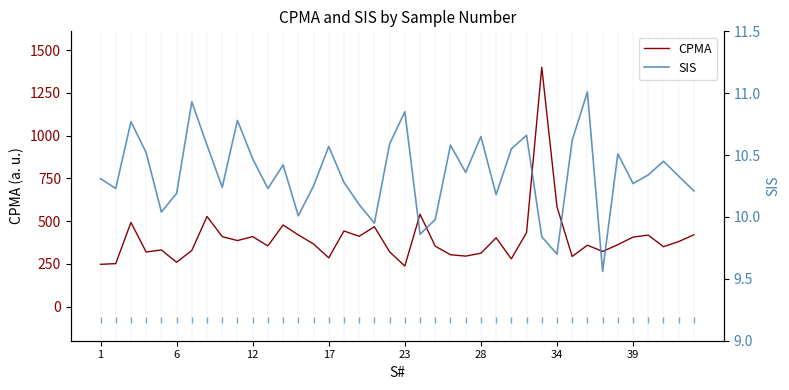

Does the chart display data point markers on the line(s)?

No